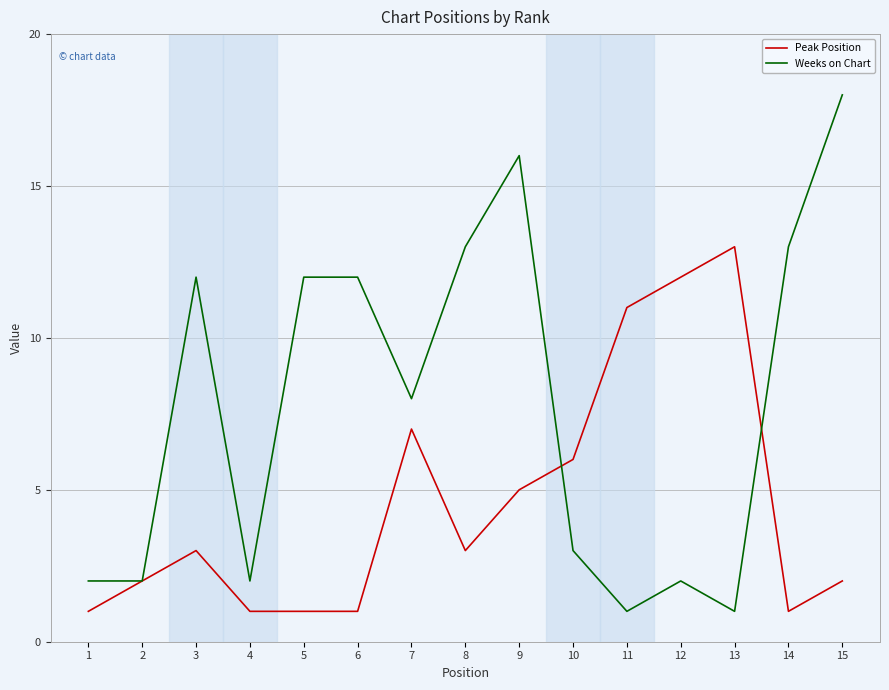

True or false: Weeks on Chart has more than 2 interior local peaks.

True